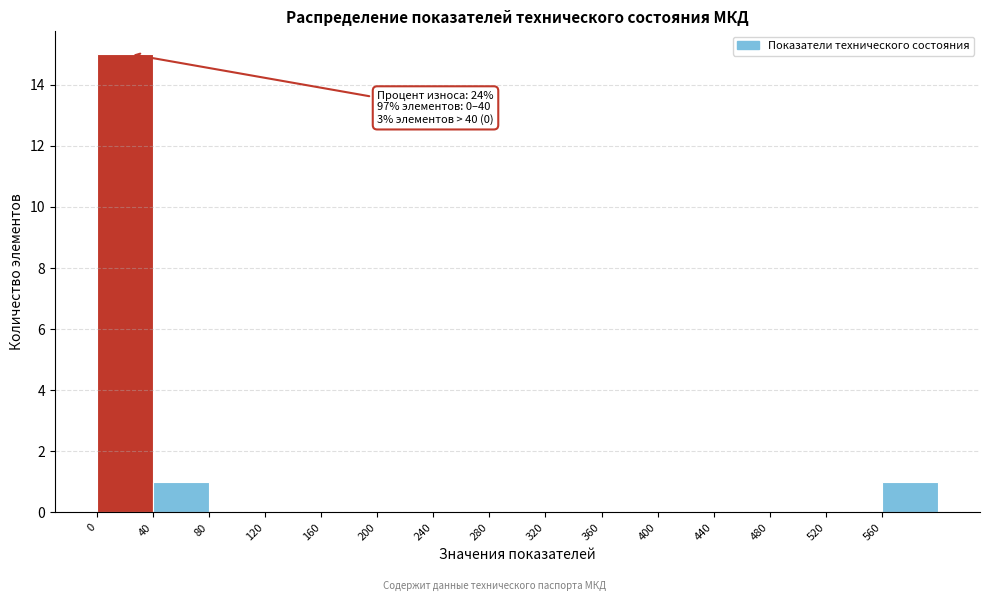

Which range on the x-axis has the tallest bar?

0 to 40